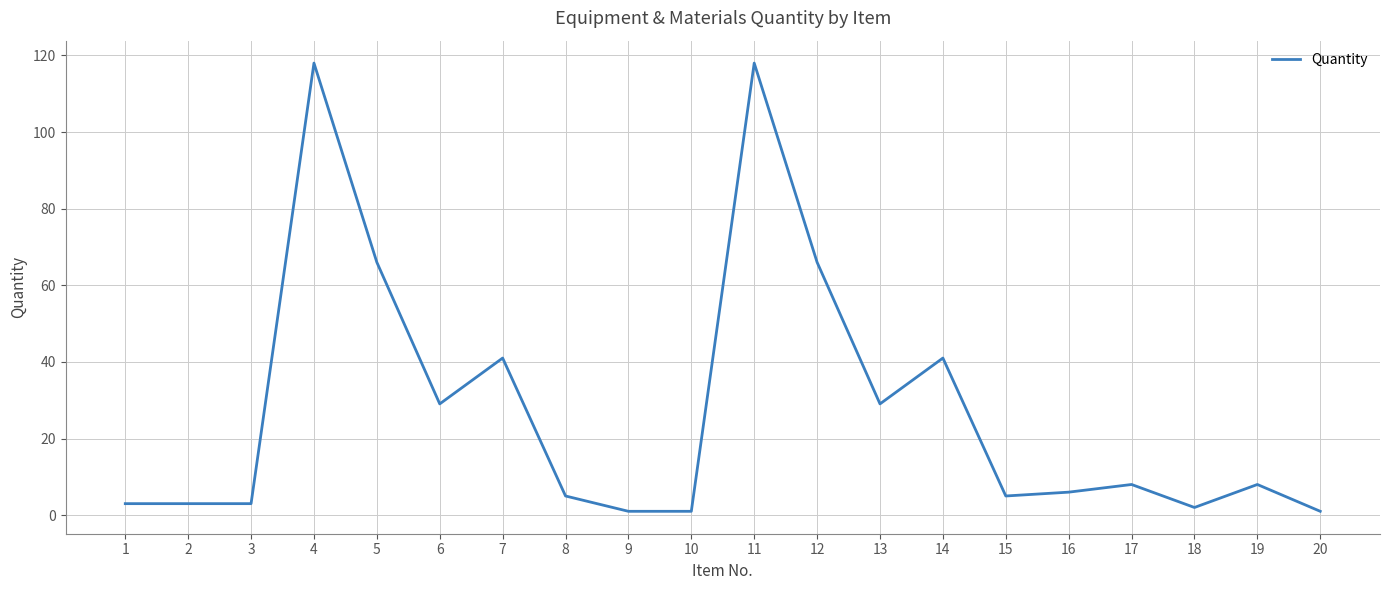

Is it true that the value at 14 is 41.0?

True